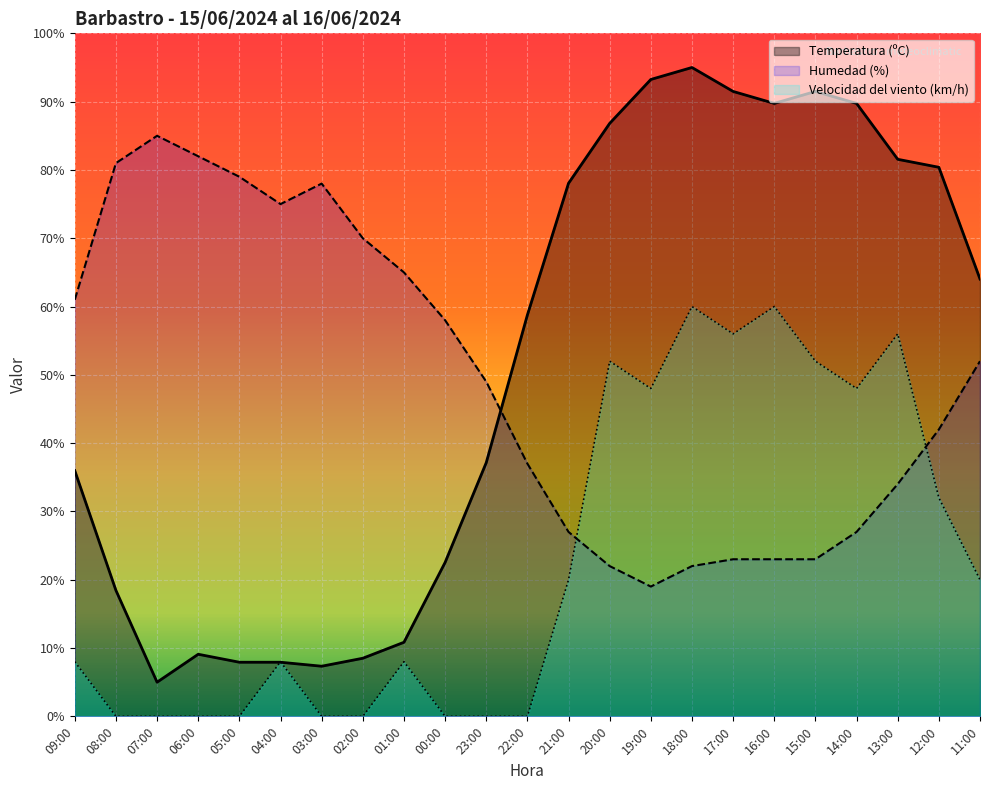

Which series ends up on top after the final intersection of Humedad (%) and Velocidad del viento (km/h)?

Humedad (%)